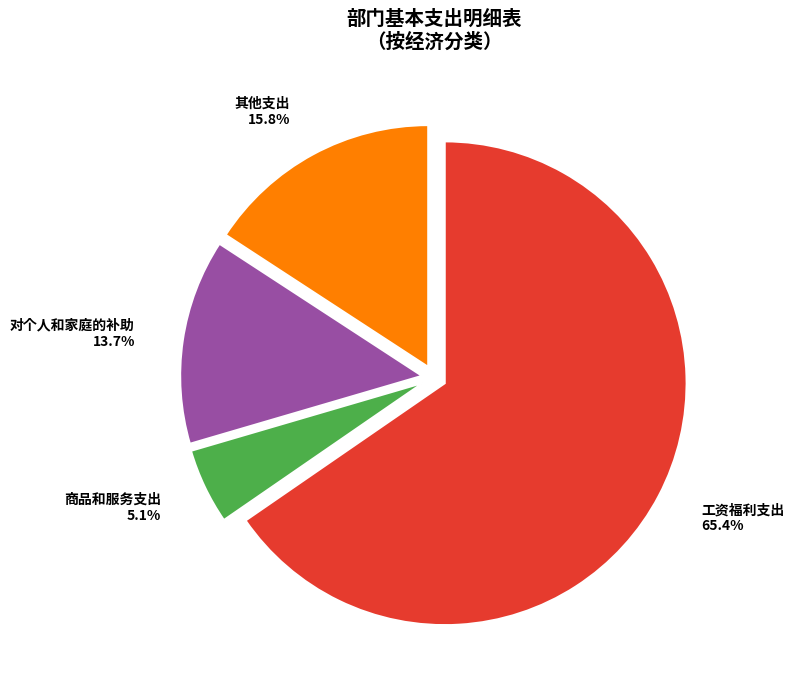

Combined, what portion of the pie is 商品和服务支出 and 其他支出?

20.9%